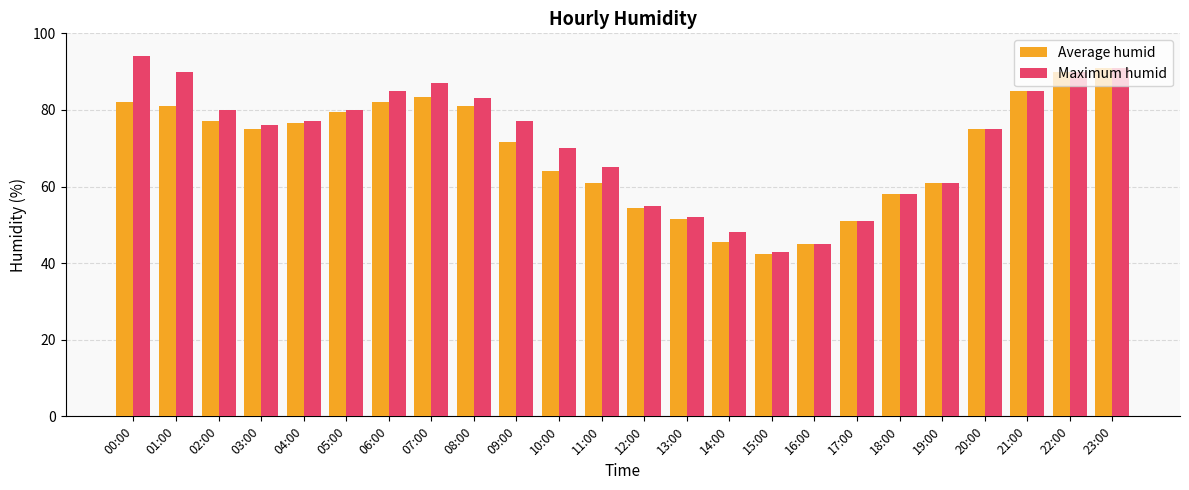

What is the difference between the maximum and minimum values in the Maximum humid series?

51.0